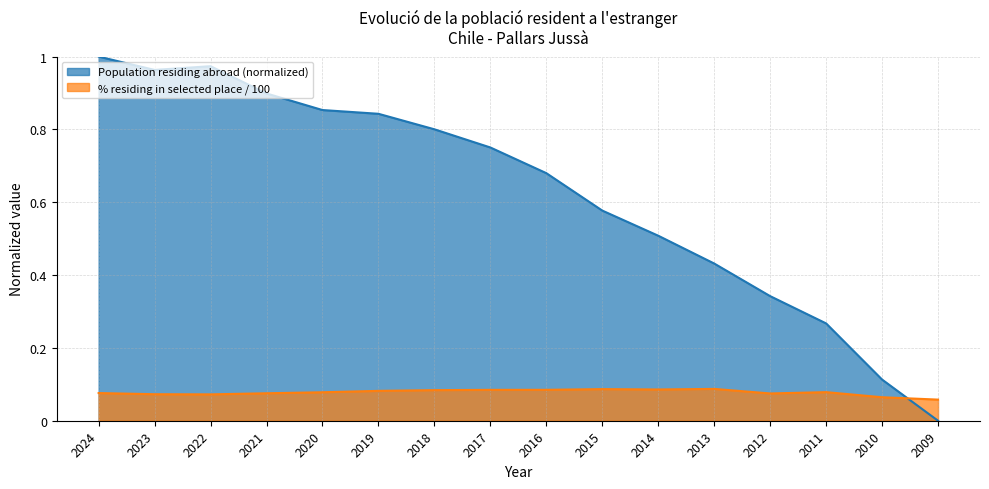

Reading right to left, list all the values displayed in this chart.

Population residing abroad: 2009=0.0	2010=0.1	2011=0.3	2012=0.3	2013=0.4	2014=0.5	2015=0.6	2016=0.7	2017=0.8	2018=0.8	2019=0.8	2020=0.9	2021=0.9	2022=1.0	2023=1.0	2024=1.0
% residing in selected place: 2009=0.1	2010=0.1	2011=0.1	2012=0.1	2013=0.1	2014=0.1	2015=0.1	2016=0.1	2017=0.1	2018=0.1	2019=0.1	2020=0.1	2021=0.1	2022=0.1	2023=0.1	2024=0.1